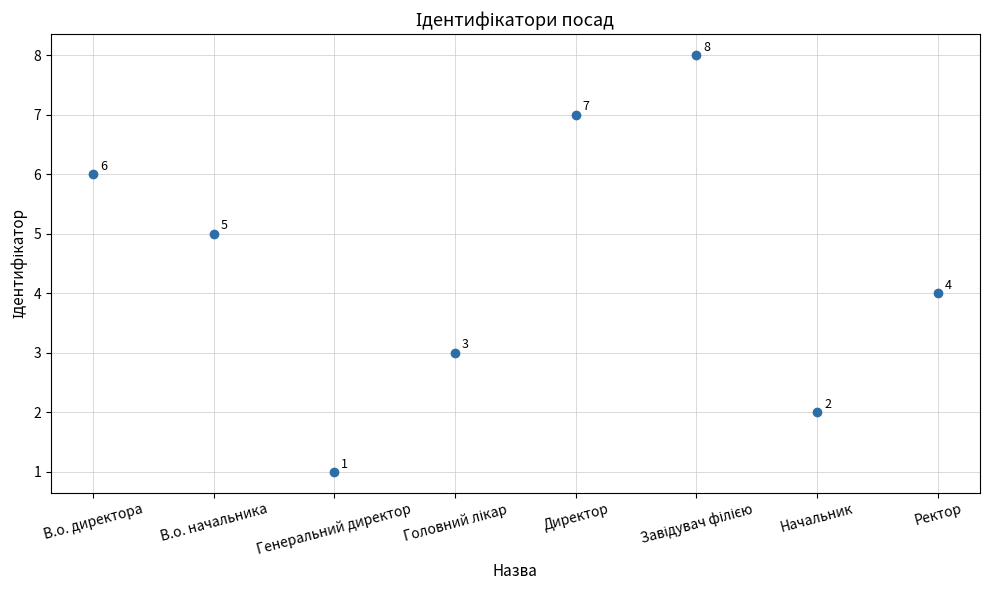

What Y value in the scatter plot is closest to 4?

4